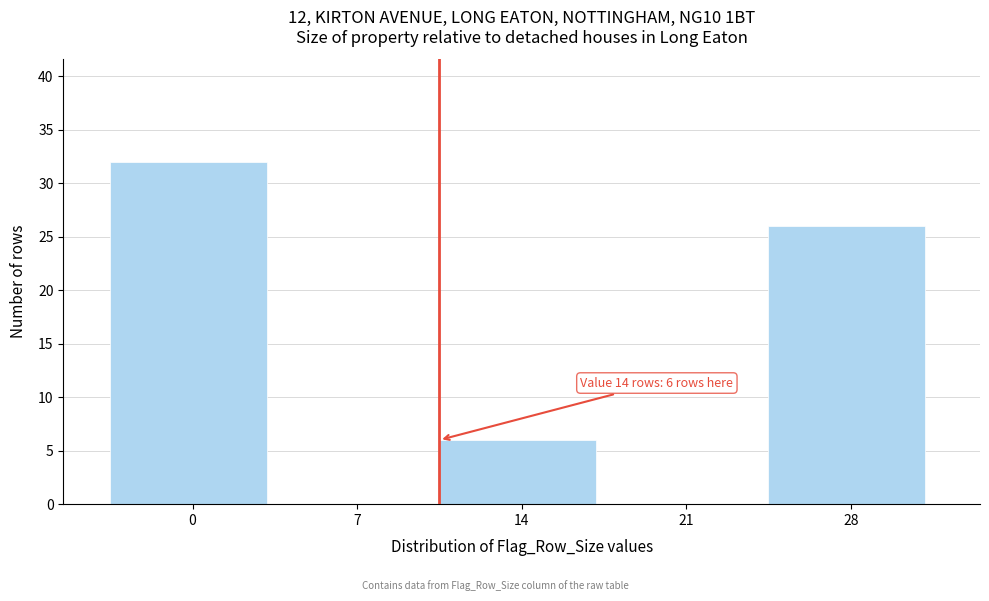

Reading left to right, what are all the values shown in this chart?

0=32	7=0	14=6	21=0	28=26